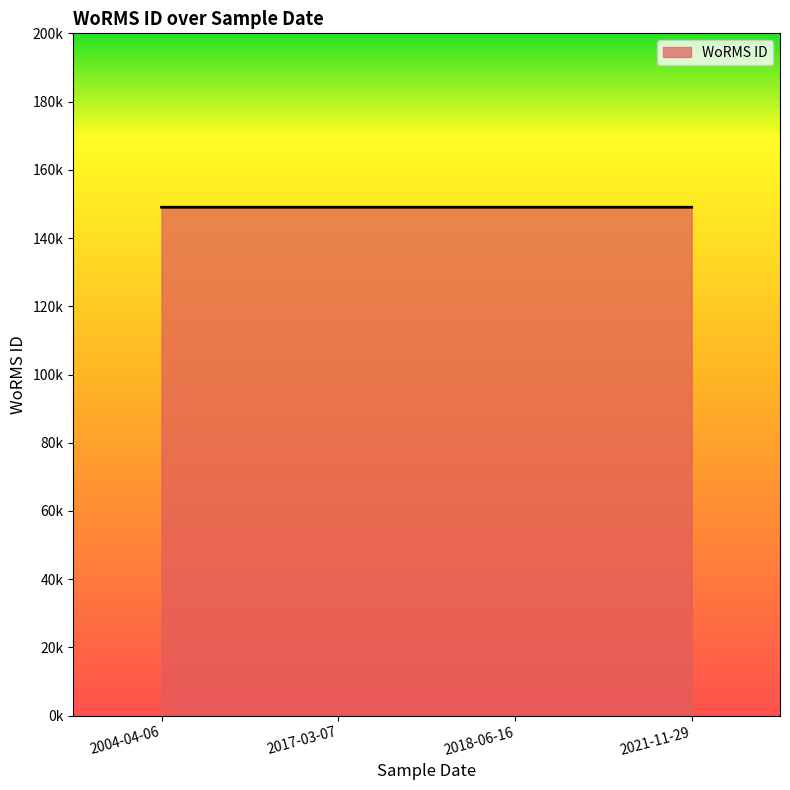

Does the chart have visible grid lines?

No